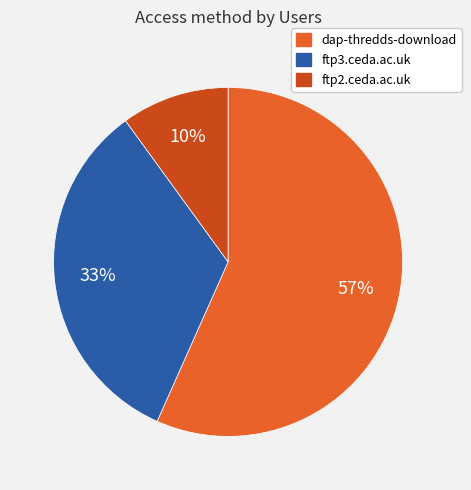

Combined, do ftp2.ceda.ac.uk and dap-thredds-download account for over 50%?

Yes